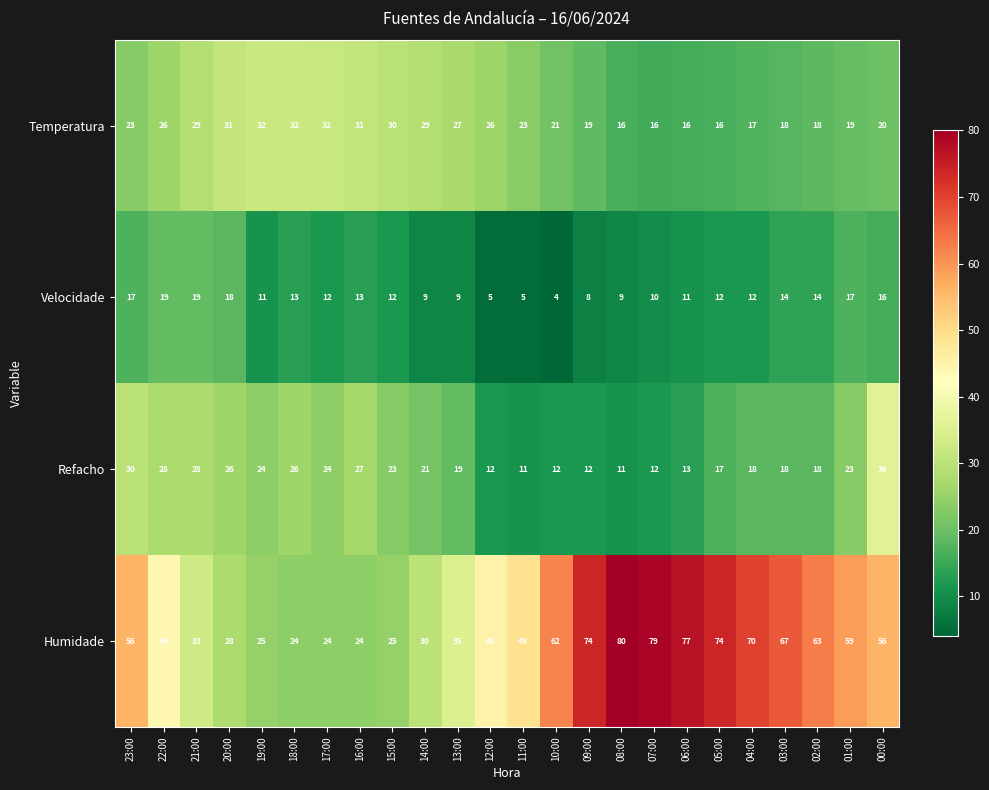

How many series are shown in this chart?

4